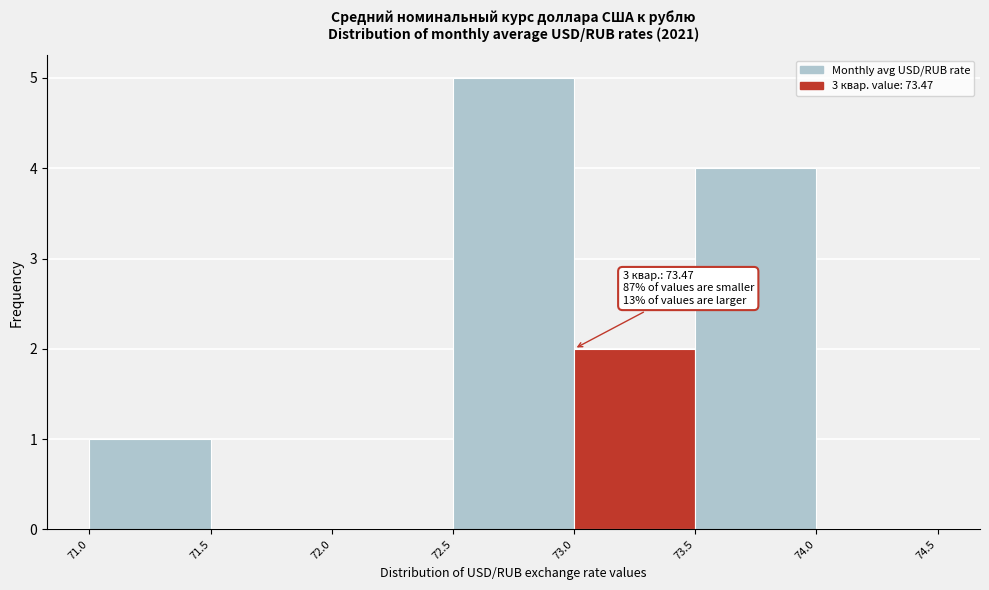

Which range on the x-axis has the tallest bar?

72.5 to 73.0